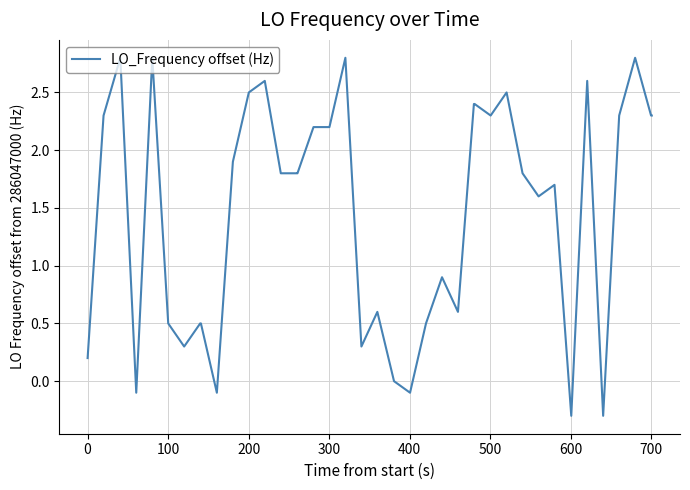

Reading left to right, what are all the values shown in this chart?

0.2	2.3	2.8	-0.1	2.8	0.5	0.3	0.5	0.5	-0.1	1.9	2.5	2.6	1.8	1.8	1.8	2.2	2.2	2.8	0.3	0.6	0.0	-0.1	0.5	0.9	0.6	2.4	2.4	2.3	2.5	1.8	1.6	1.7	-0.3	2.6	-0.3	2.3	2.8	2.3	2.3